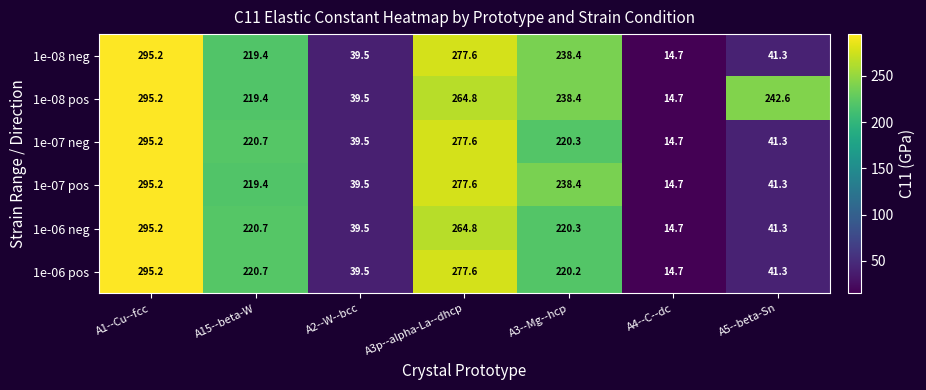

What is the average value of the 1e-08 neg series?

160.9